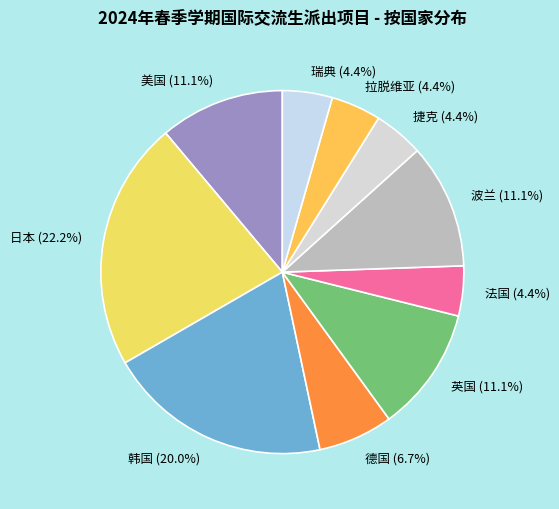

How many slices are in this pie chart?

10